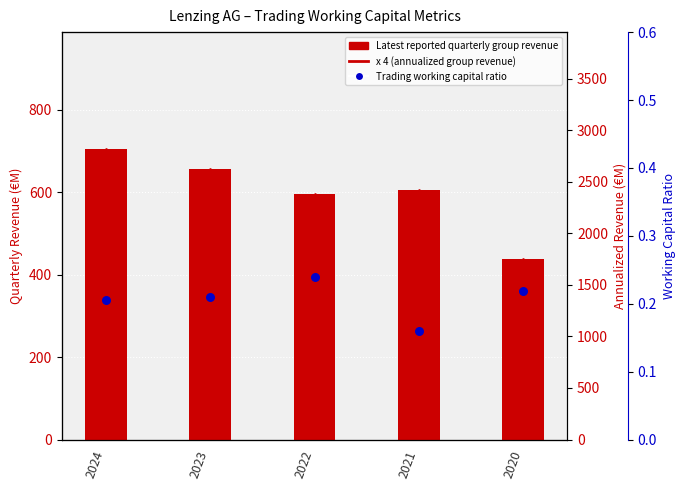

Is the value of Trading working capital ratio at 2020 greater than the value of Latest reported quarterly group revenue at 2023?

No